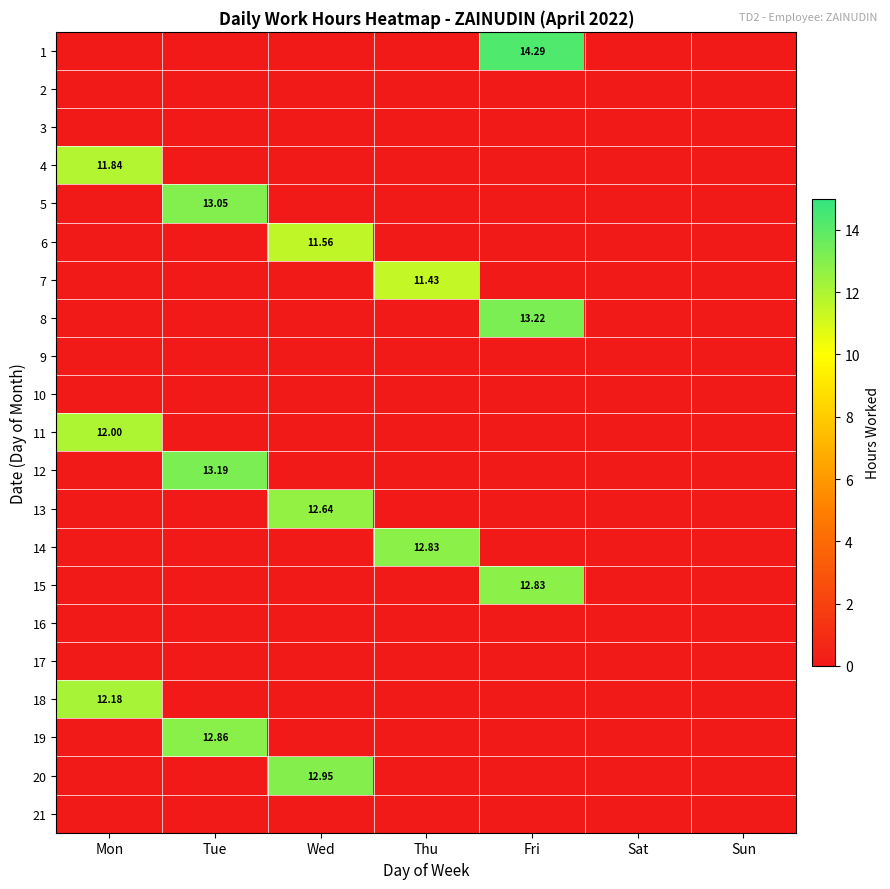

Is the value of 9 at Mon greater than the value of 16 at Fri?

No